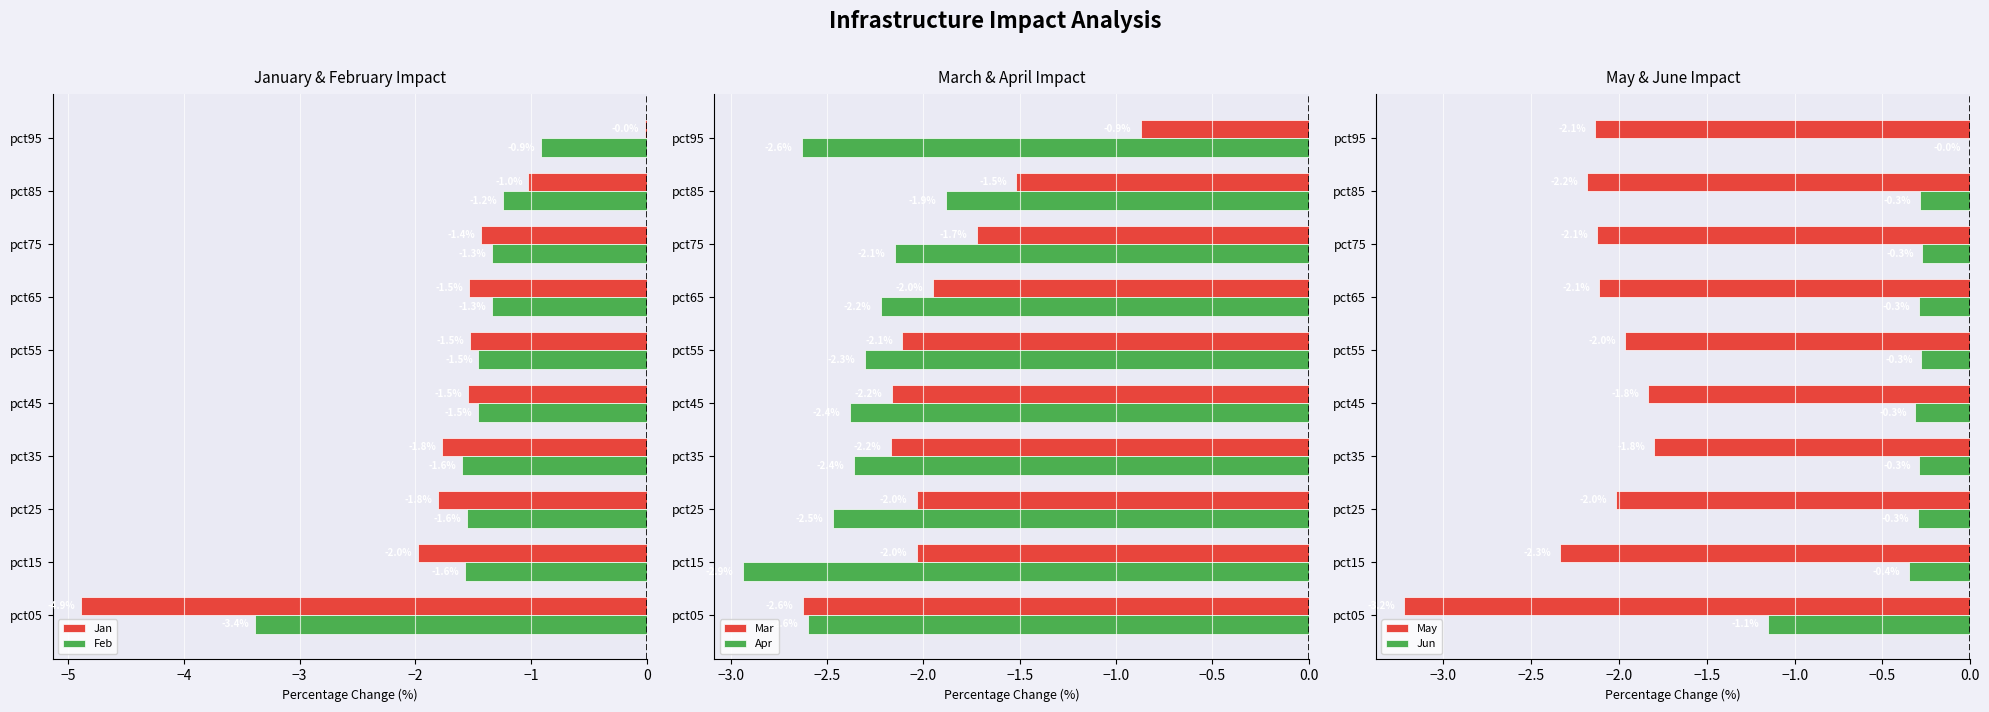

Is it true that Apr equals -2.4 at pct45?

True